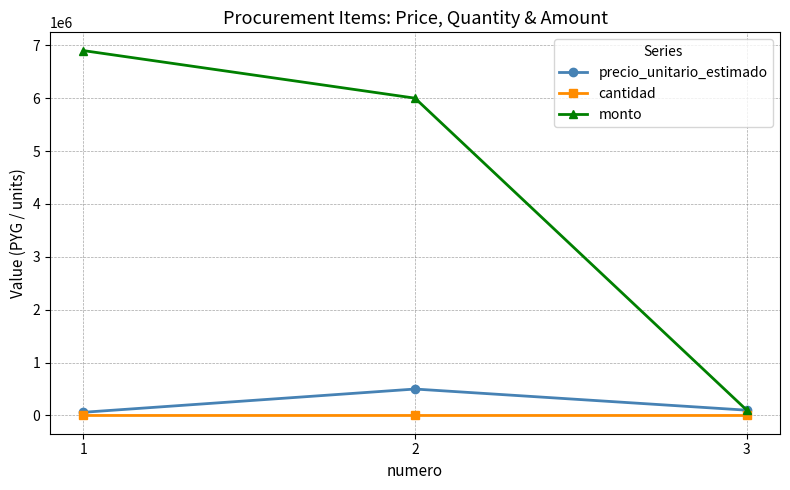

At how many categories does at least one series exceed 4486393?

2